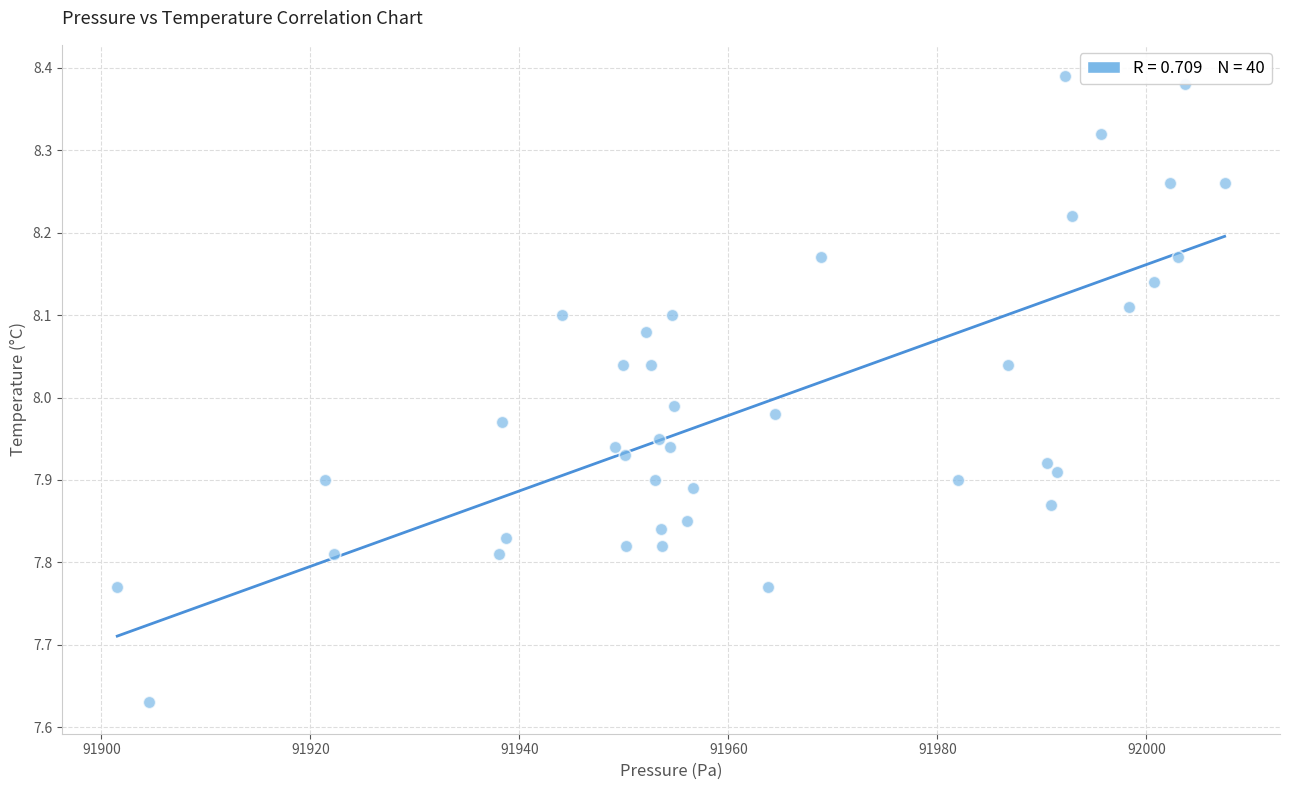

What is the range of Y values (max minus min)?

0.8